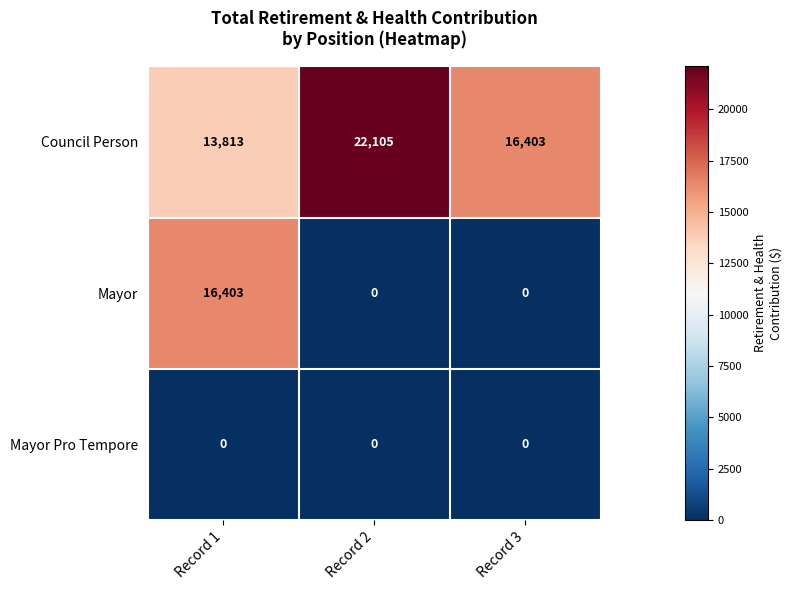

What is the greatest value displayed?

22105